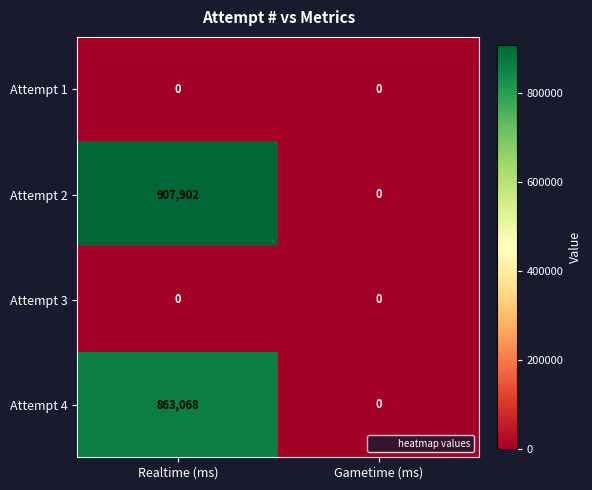

What is the total value across all series at Realtime (ms)?

1770970